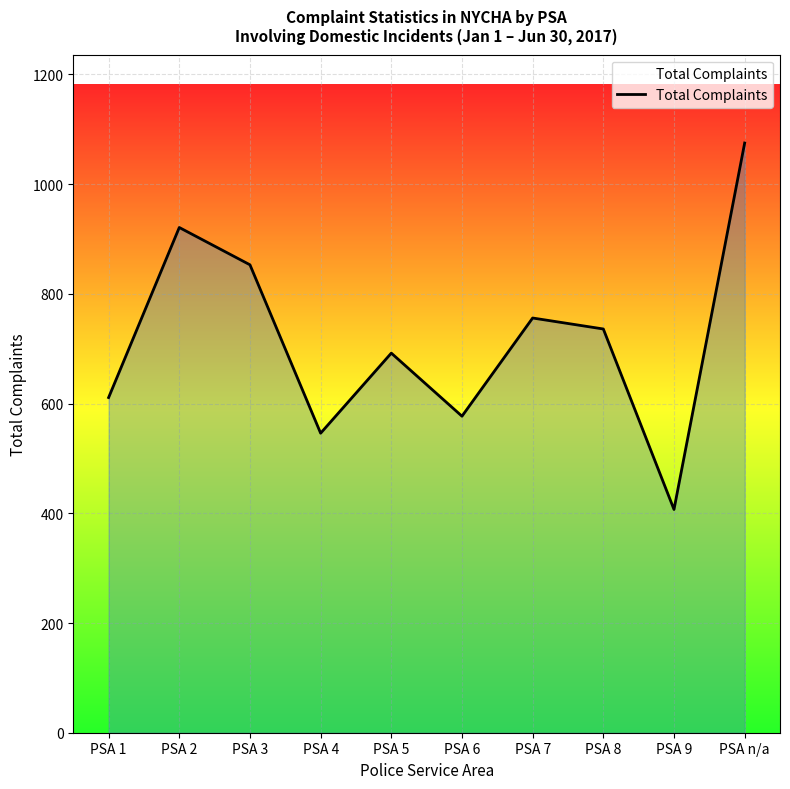

Is it true that the value at PSA 5 is 195?

False